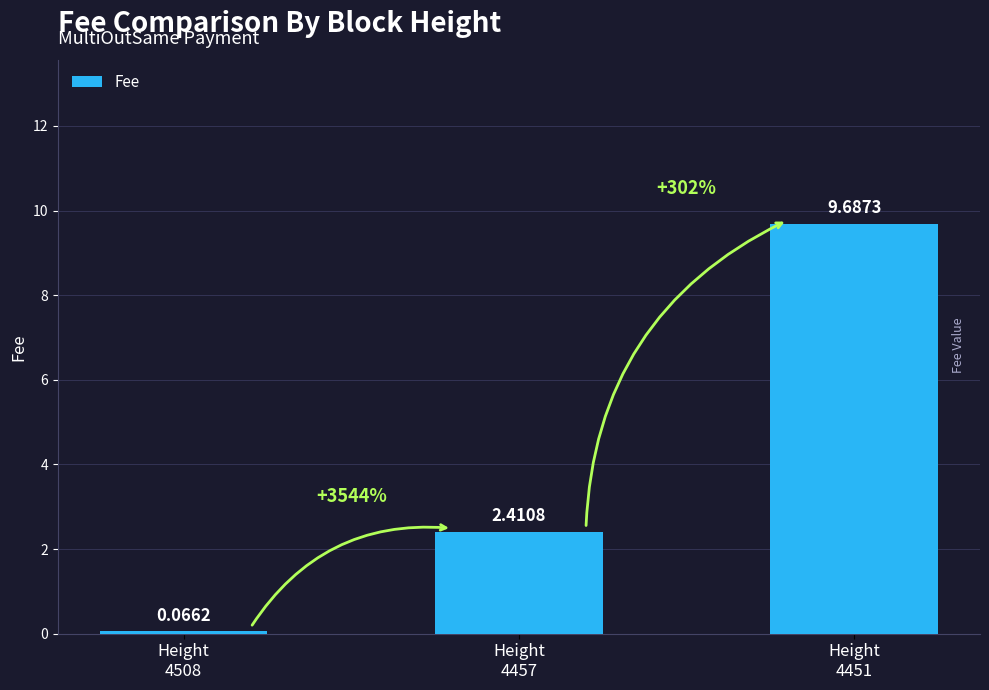

Are the bars grouped side by side (vs. stacked)?

No